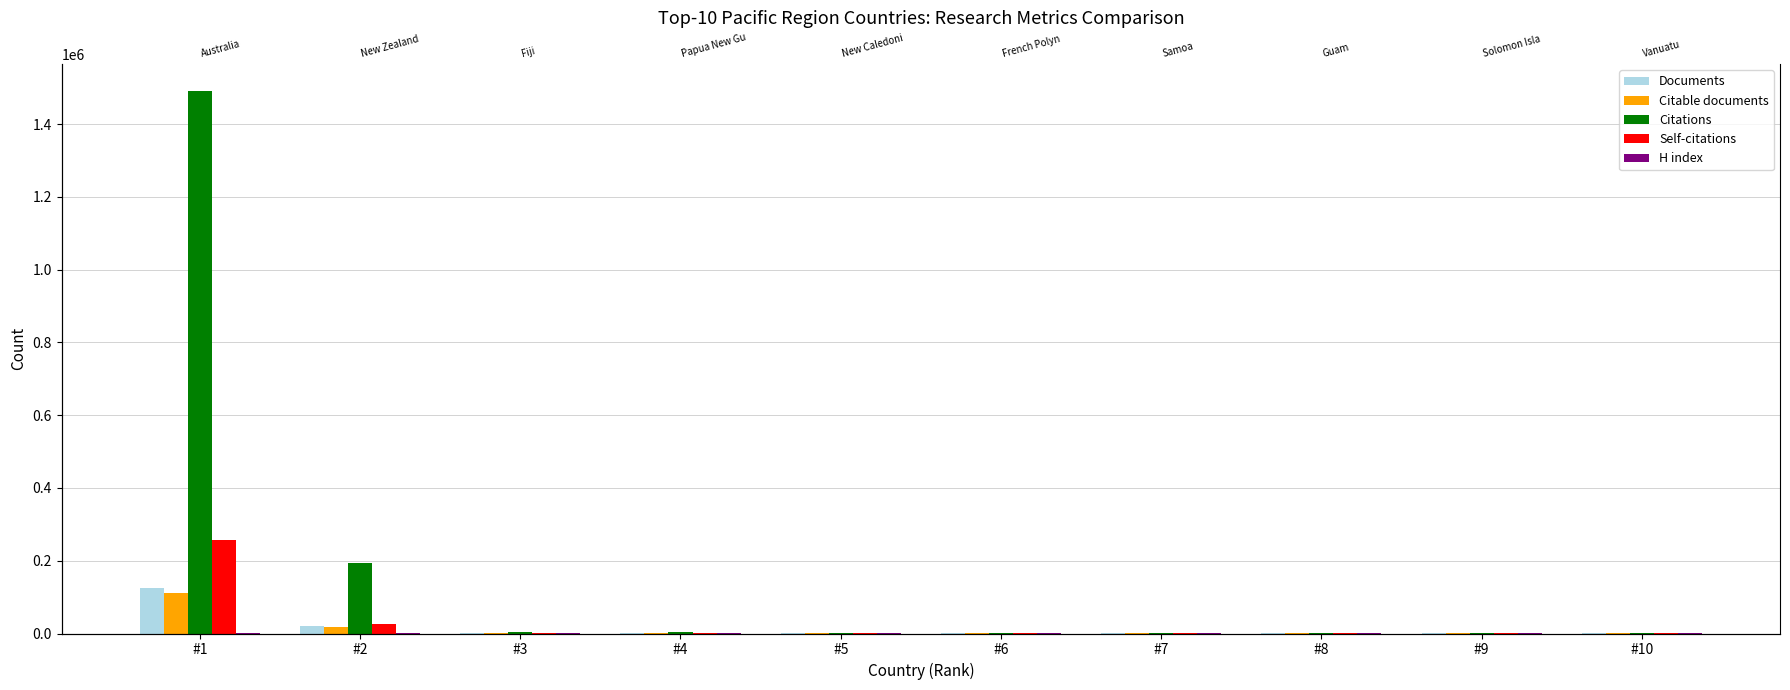

Between #3 and #6, which is larger?

#3